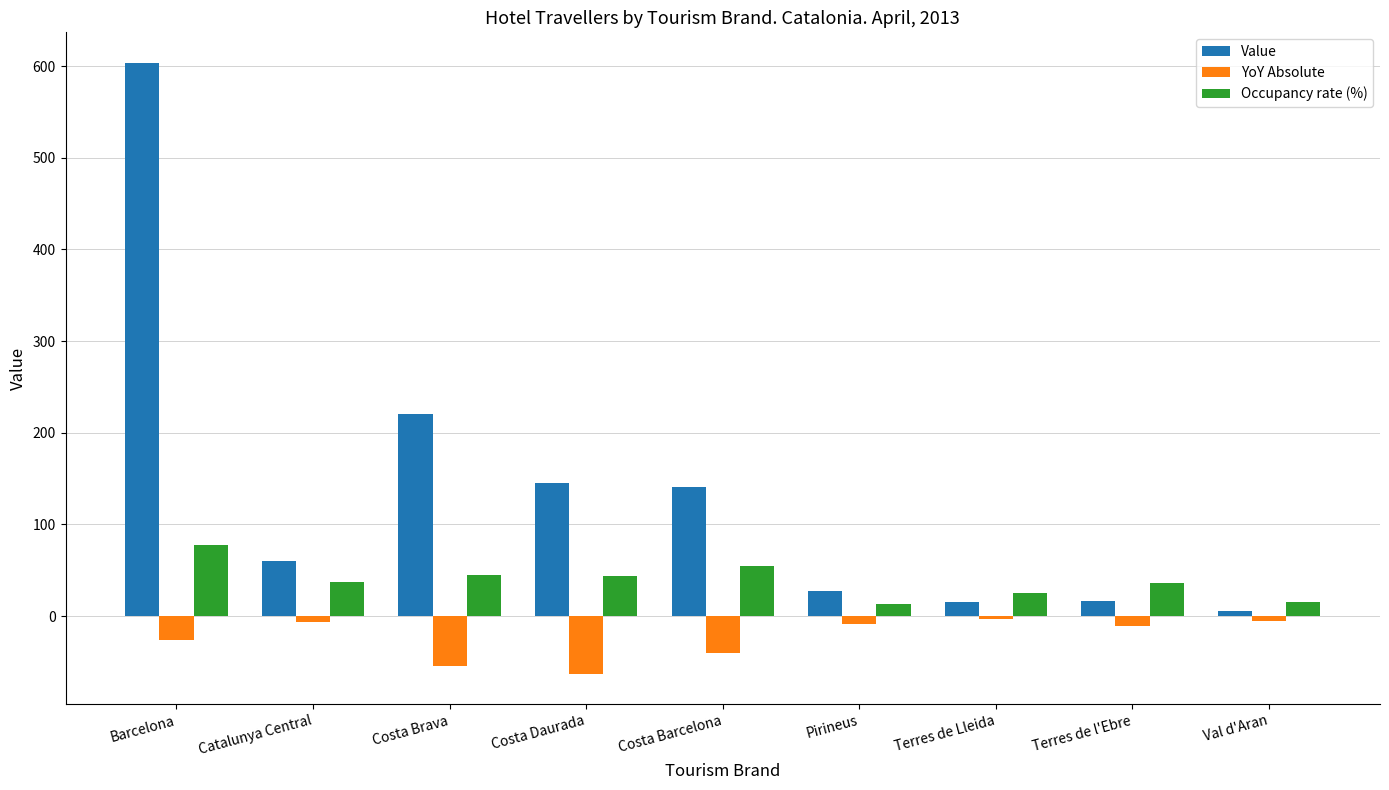

What value does the Occupancy rate (%) series have at Pirineus?

12.9